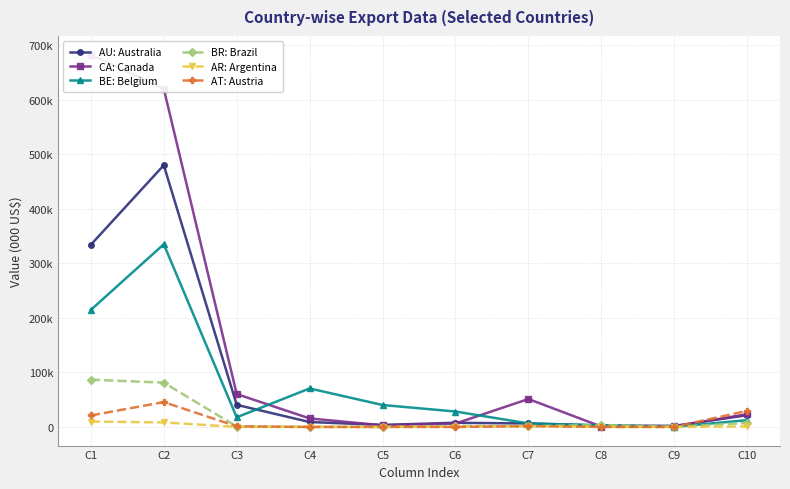

In AU: Australia, how many points are lower than both neighbors (excluding endpoints)?

2